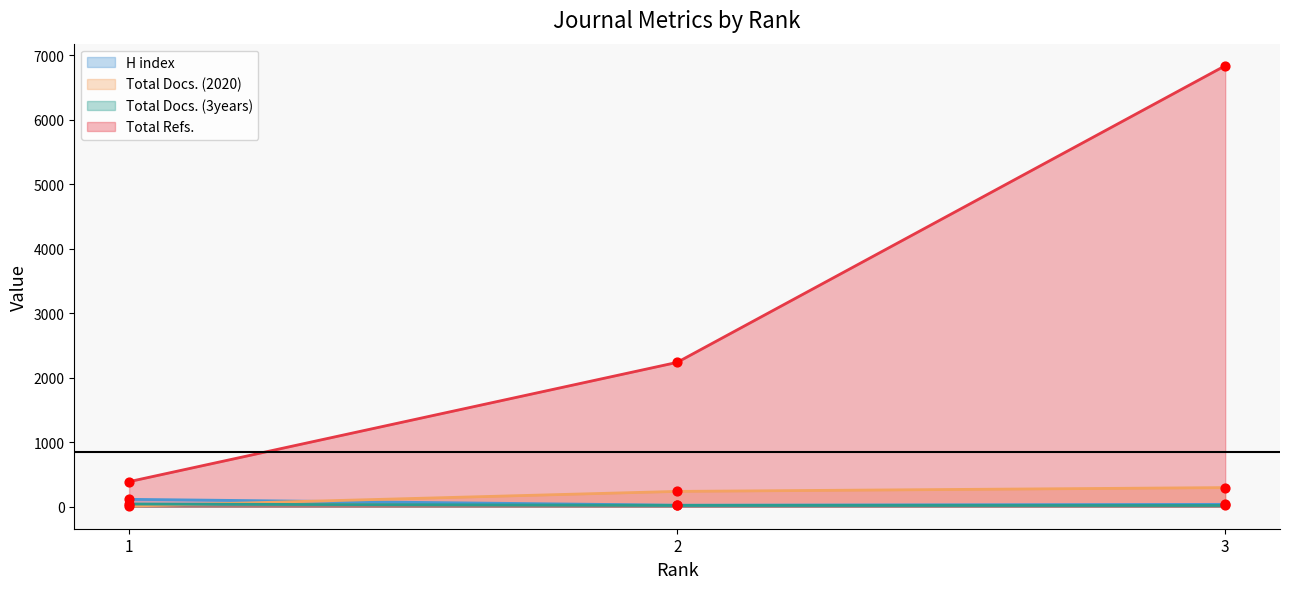

What is the total value across all series at 3?

7190